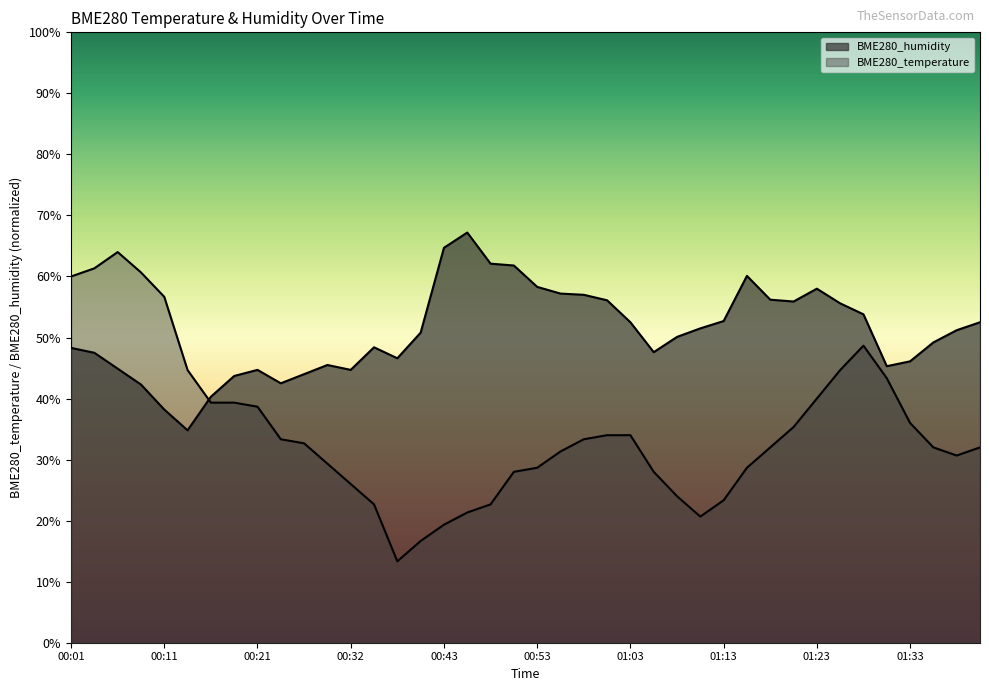

List the labels in order of BME280_temperature value, largest first.

00:06, 00:03, 00:08, 00:01, 00:11, 01:28, 00:13, 01:25, 01:30, 01:23, 00:16, 00:18, 00:21, 01:33, 01:20, 01:00, 01:03, 00:24, 00:58, 00:26, 01:18, 01:35, 01:40, 00:55, 01:38, 00:29, 00:53, 01:15, 00:50, 01:05, 00:32, 01:08, 01:13, 00:35, 00:48, 00:45, 01:10, 00:43, 00:40, 00:37